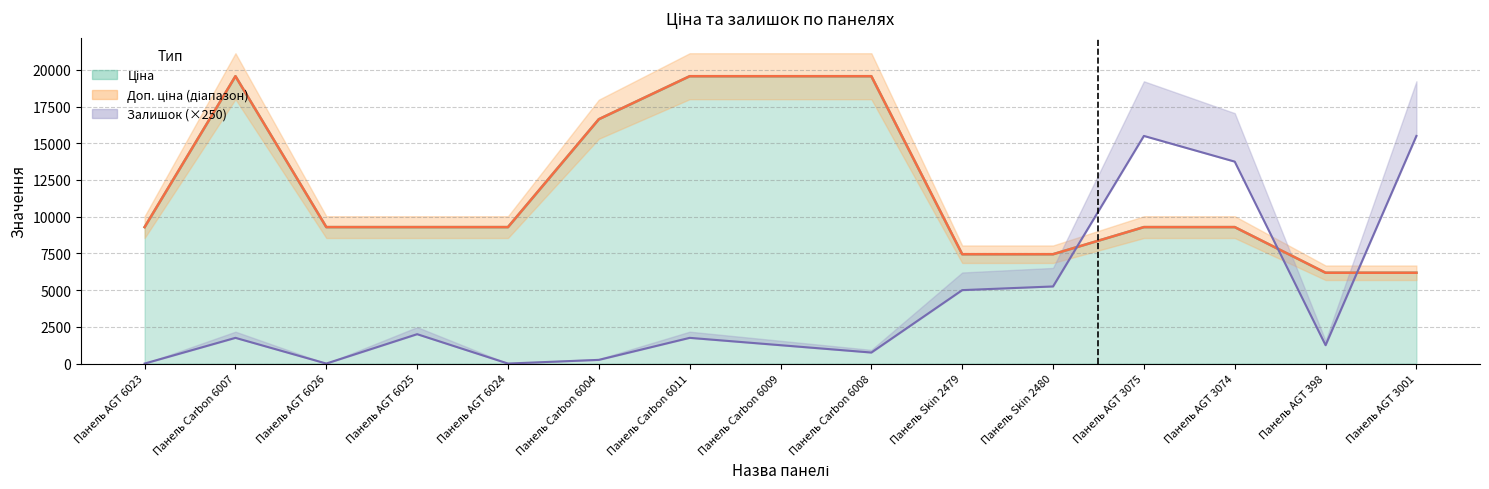

How many values are below 9290?

4